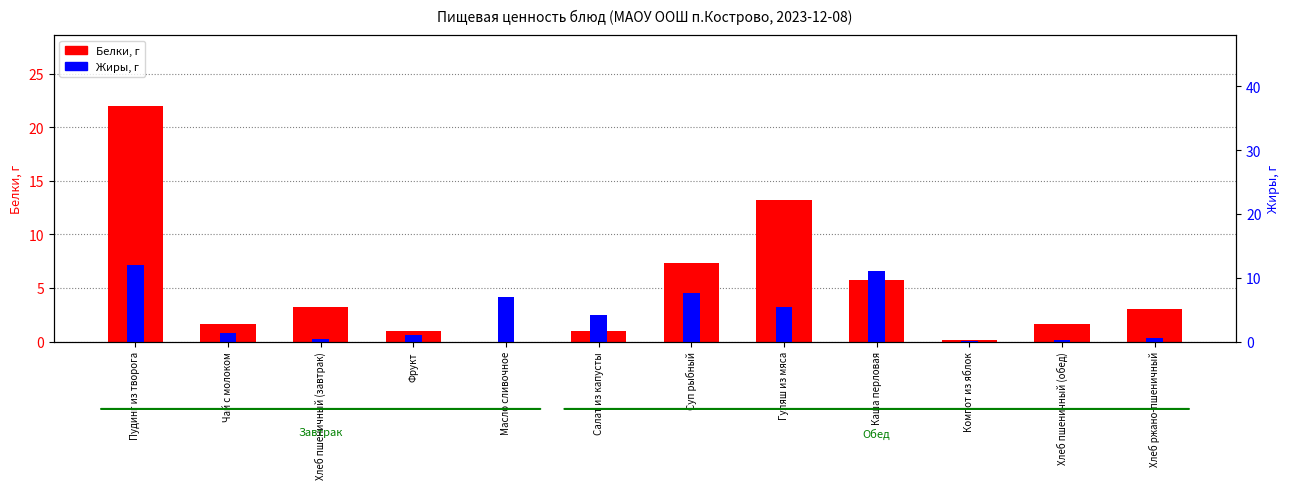

The Жиры series shows 1.0 at Фрукт. True or false?

True